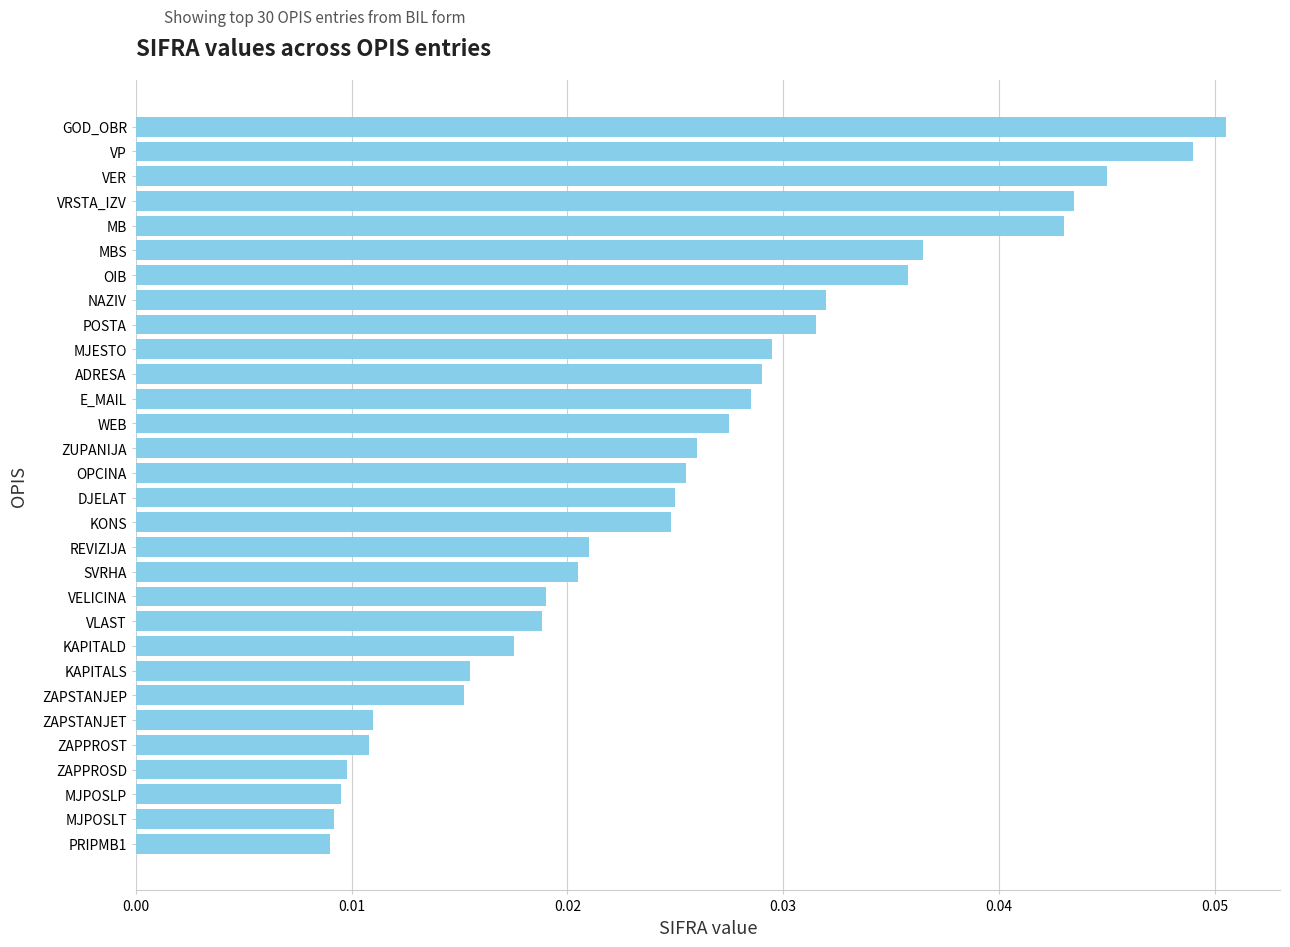

Count the values in the range 0 to 1.

30